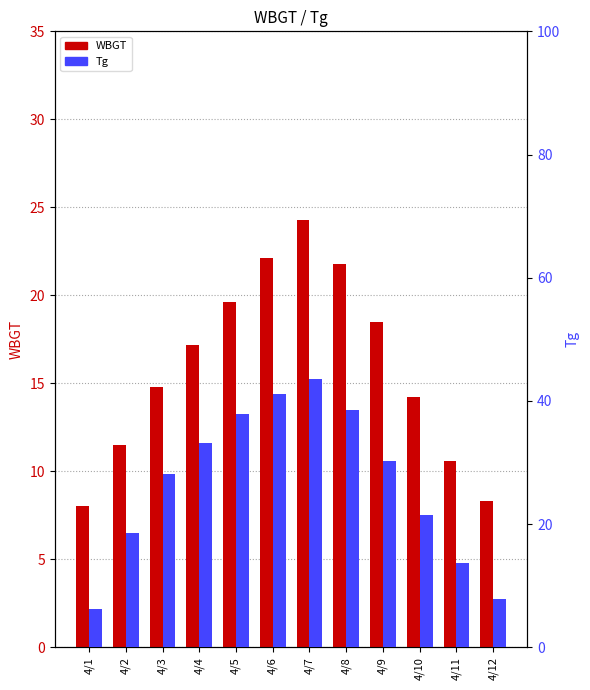

What is the total value across all series at 4/10?

35.6